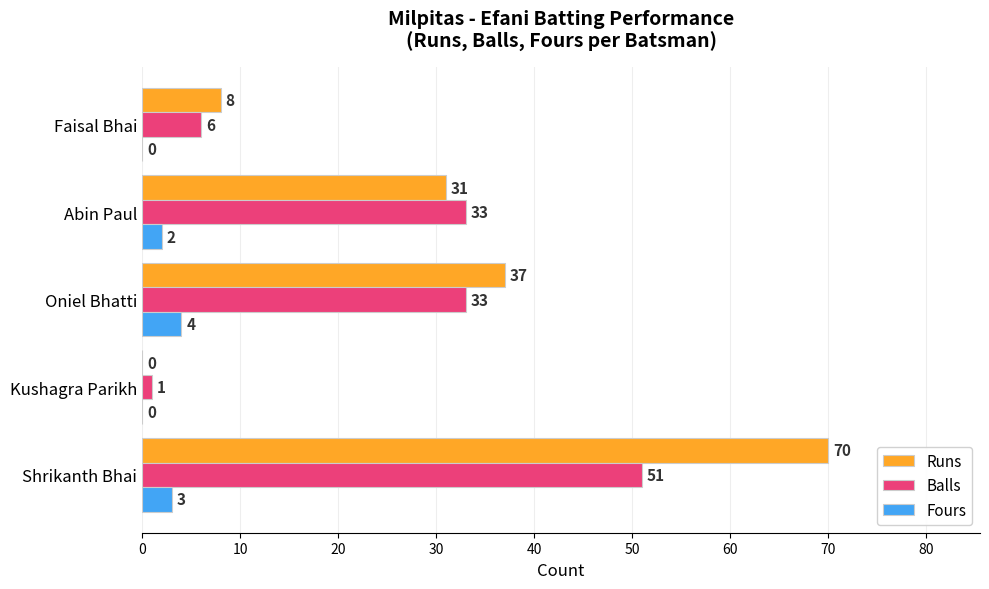

The Balls series shows 51 at Shrikanth Bhai. True or false?

True